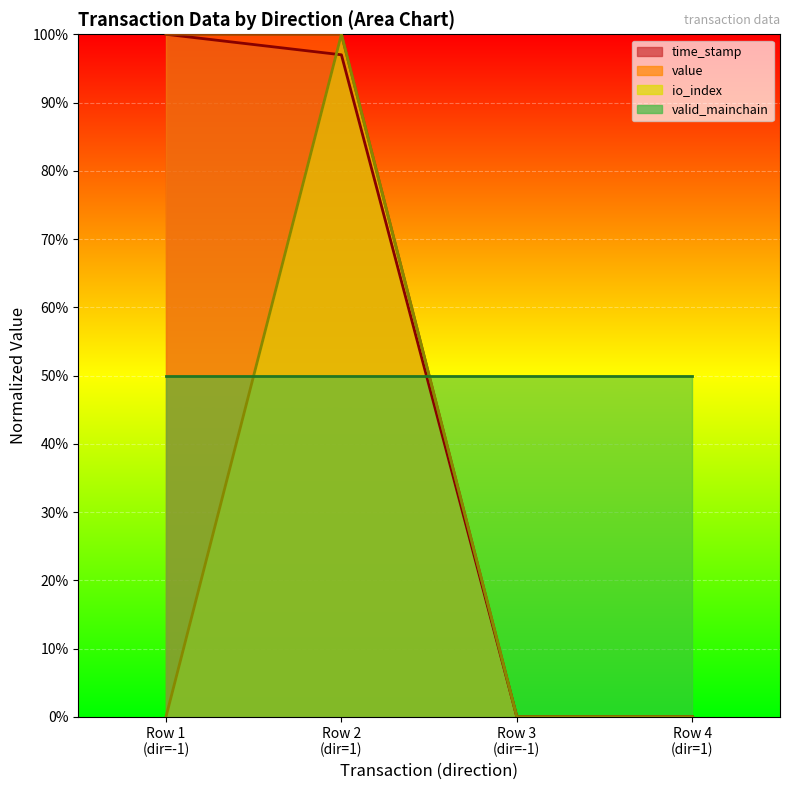

Does the chart display data point markers on the line(s)?

No